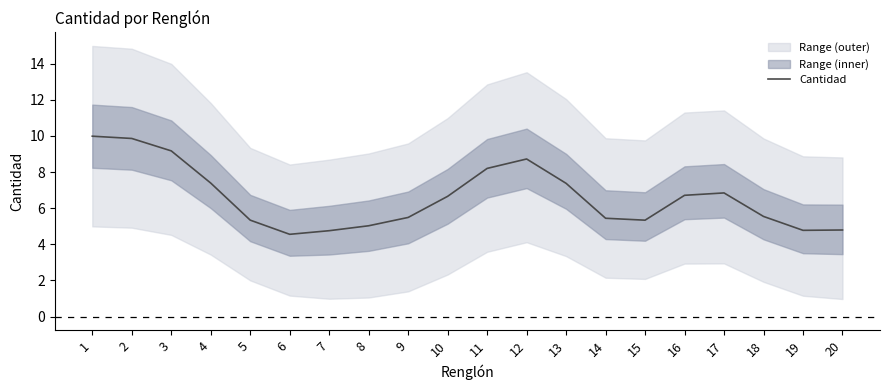

Does the chart have visible grid lines?

No